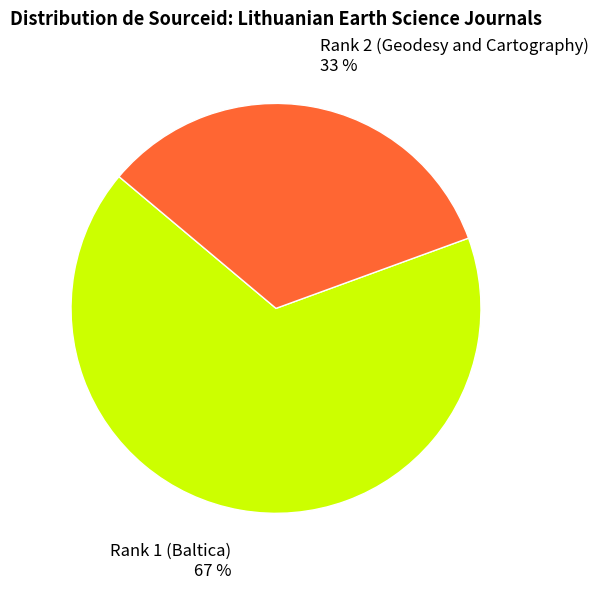

Approximately how many times larger is the value at Rank 2 (Geodesy and Cartography) compared to Rank 1 (Baltica)?

0.5